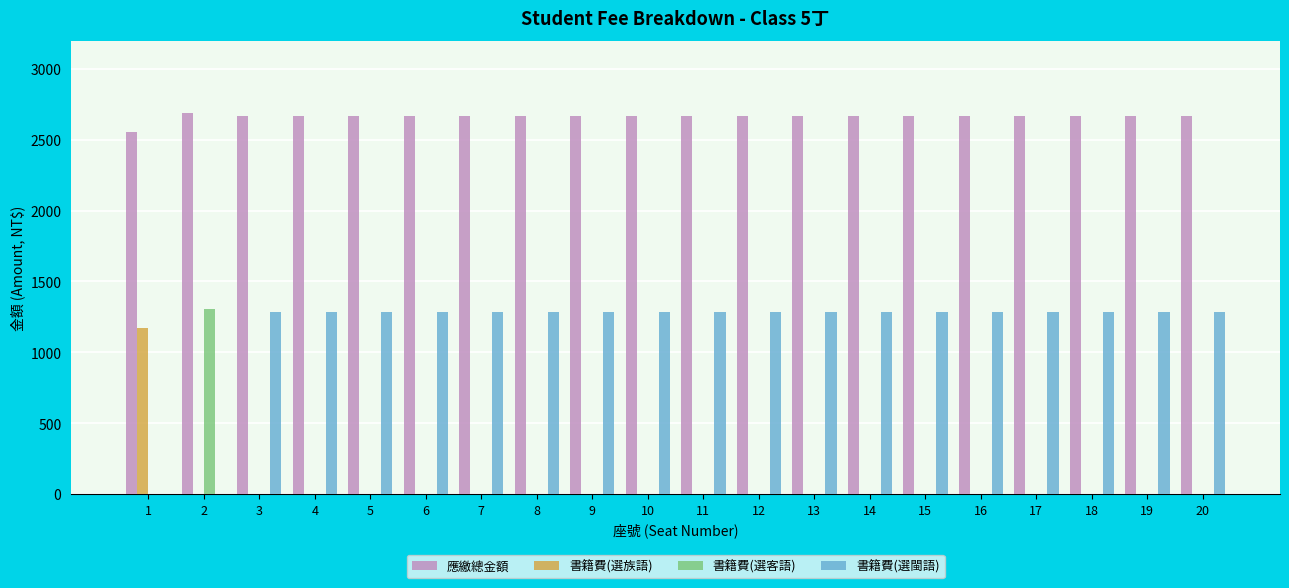

The value of 書籍費(選客語) at 19 is 0. True or false?

True